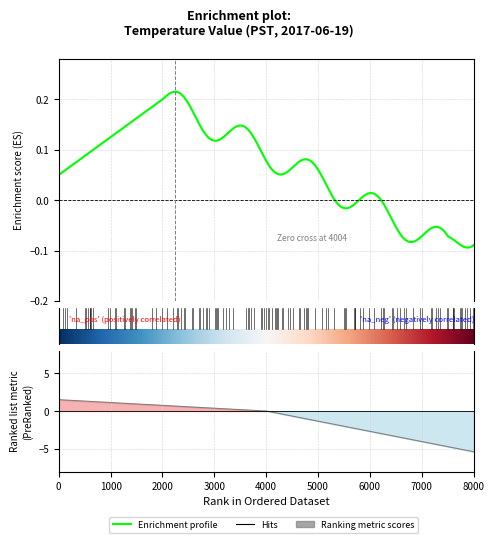

Which has a higher value, 10 or 3?

10